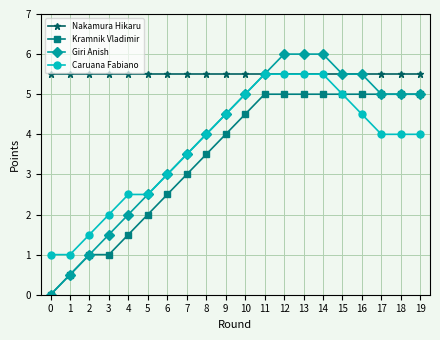

What is the spread (max minus min) of values at 2?

4.5